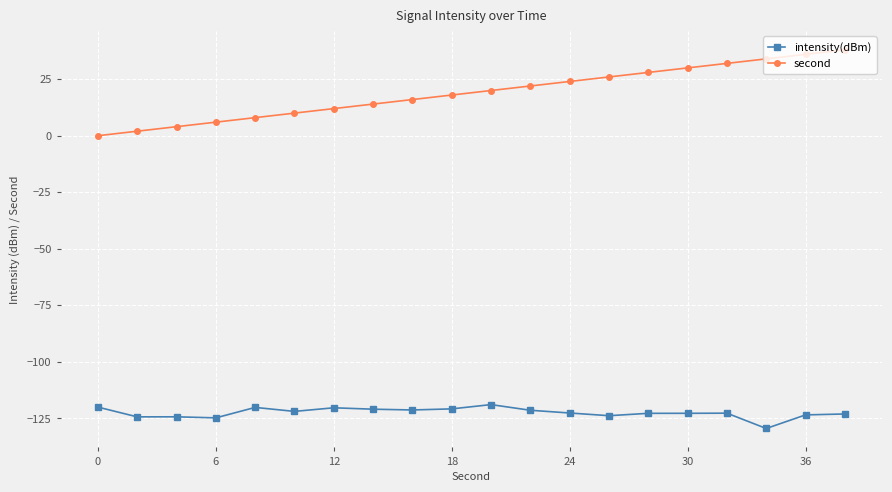

Which series has the largest range (max minus min)?

second